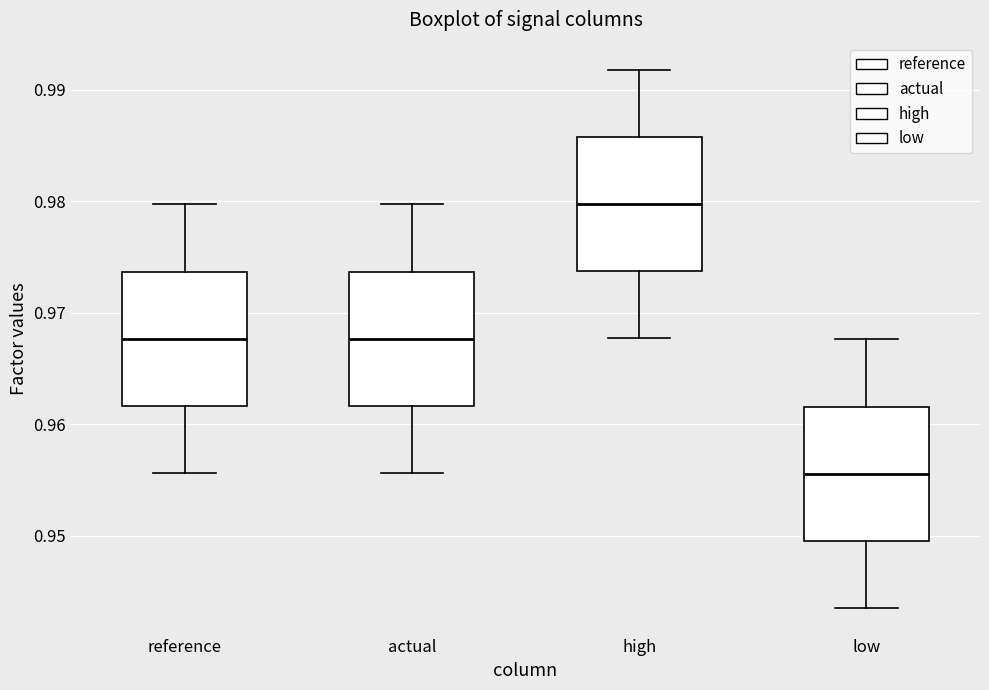

Reading left to right, transcribe this box plot: for each box, give where its median line is, the range the box spans, and where its two whiskers end, as read against the y-axis. The values are not printed on the chart, so give them approximately, as read against the axis.

reference: median 0.968, box 0.962 to 0.974, whiskers 0.956 to 0.980
actual: median 0.968, box 0.962 to 0.974, whiskers 0.956 to 0.980
high: median 0.980, box 0.974 to 0.986, whiskers 0.968 to 0.992
low: median 0.956, box 0.950 to 0.962, whiskers 0.944 to 0.968